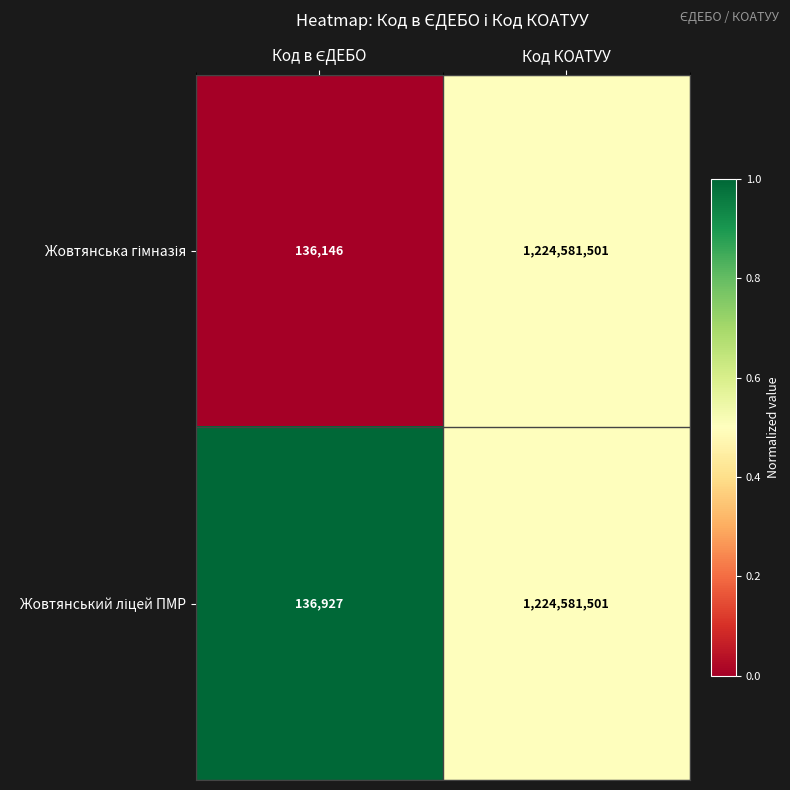

Which label corresponds to the largest value in the chart?

Код КОАТУУ